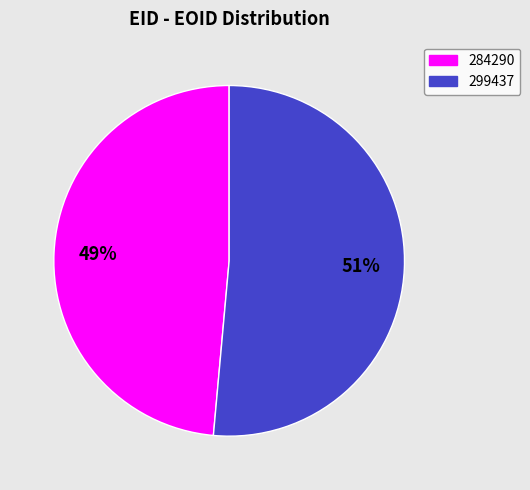

How many segments does this pie chart have?

2